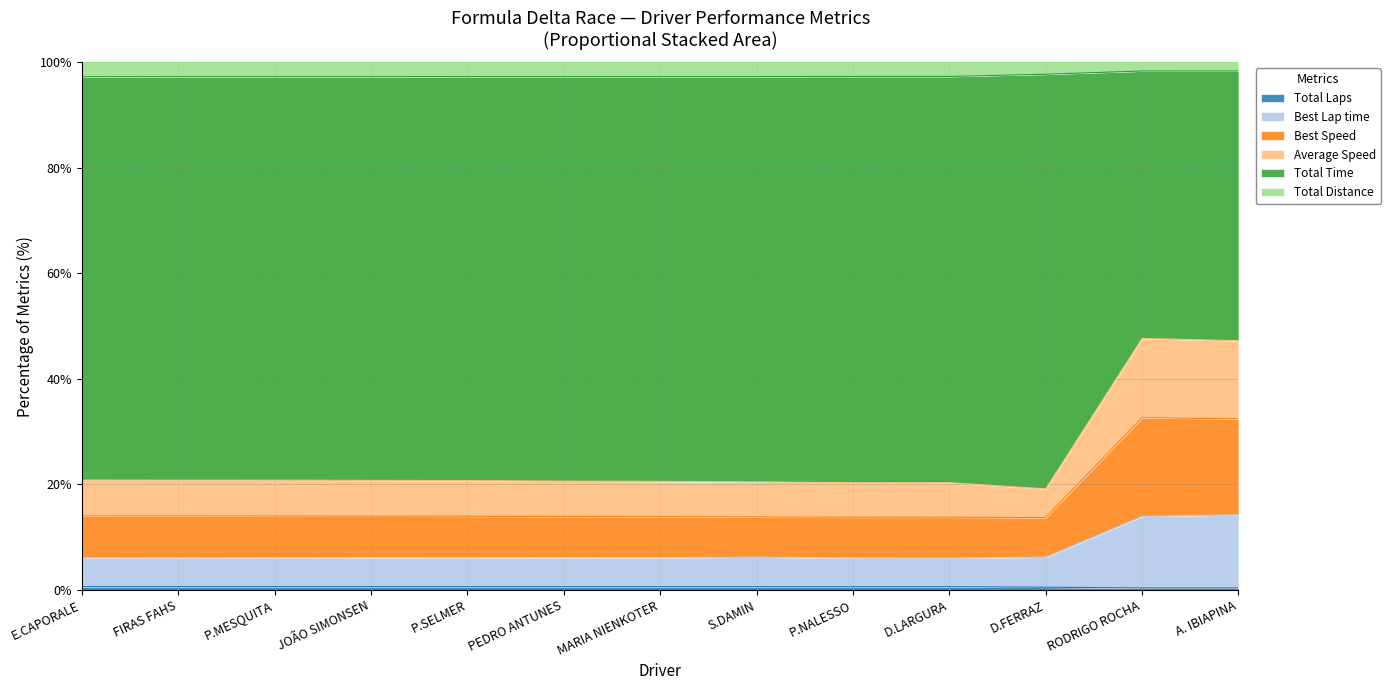

Which label corresponds to the largest value in the chart?

A. IBIAPINA